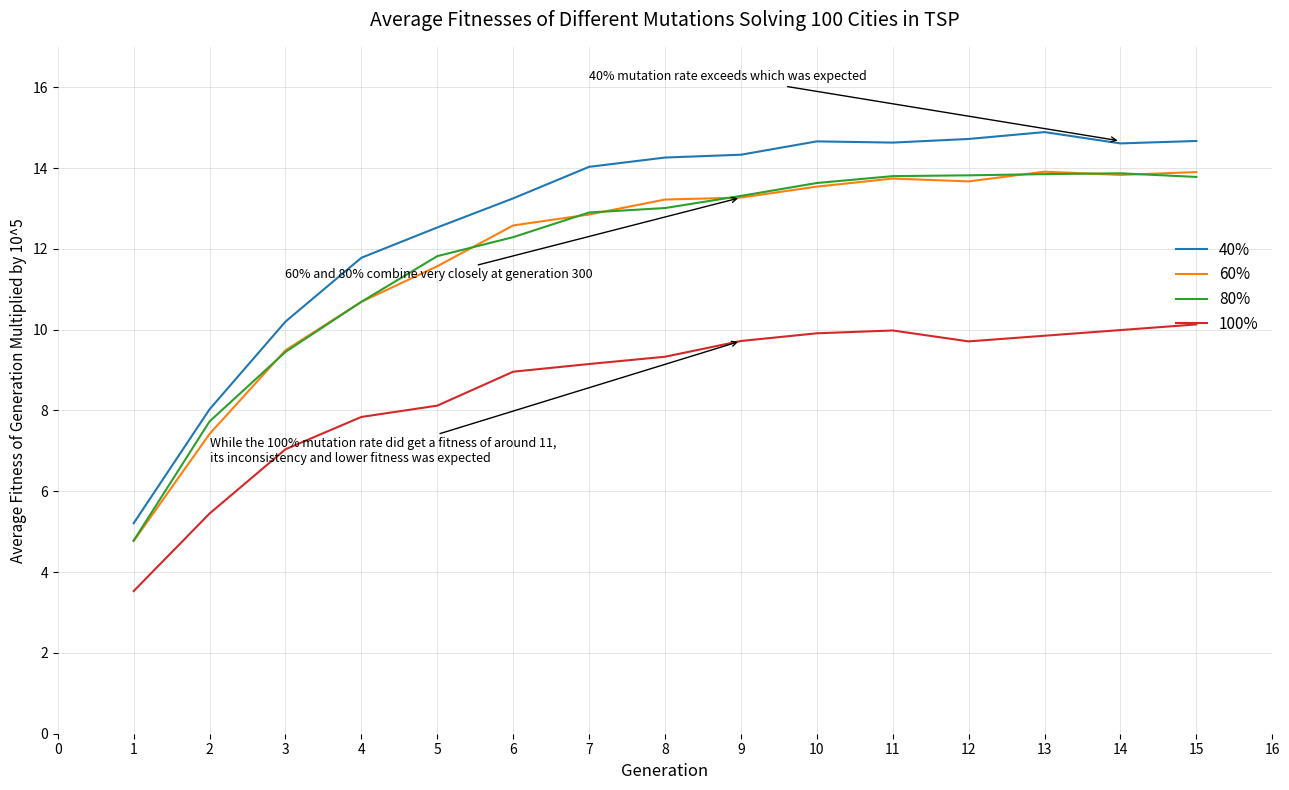

Between 7 and 14, which series saw the biggest shift?

60%